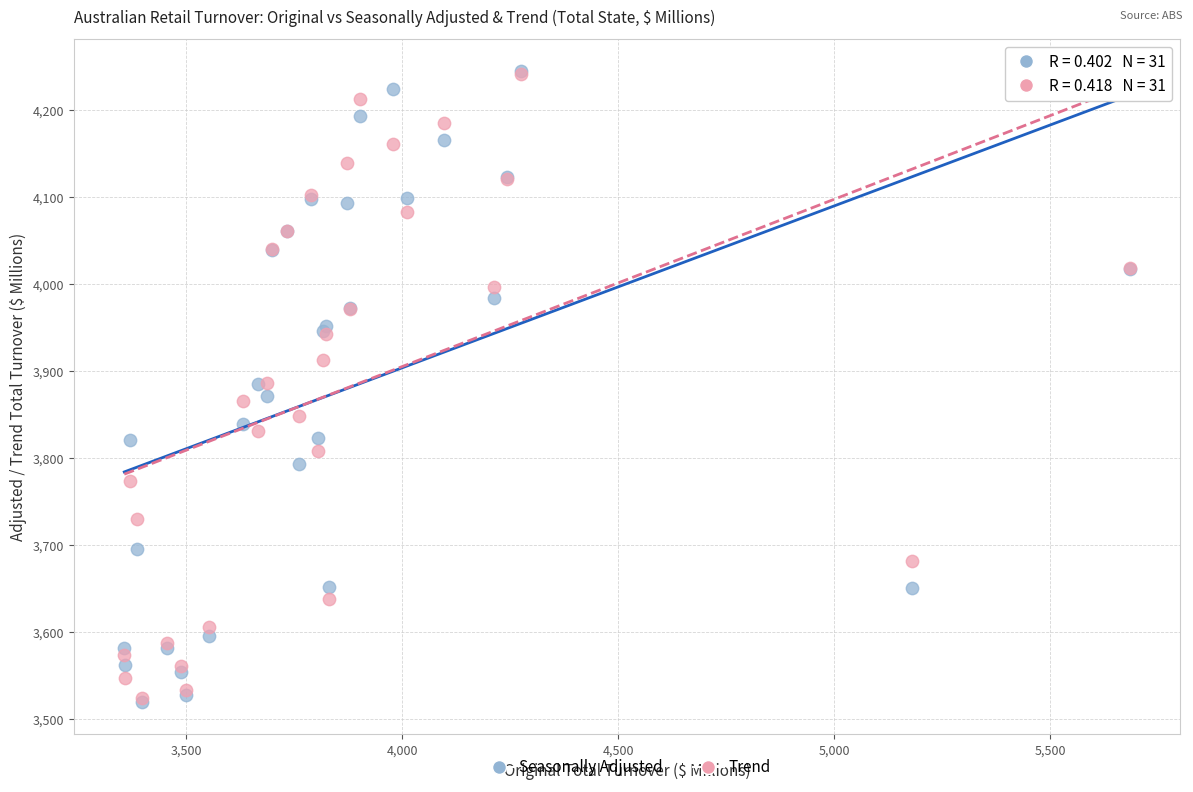

What are all the series names shown in the legend?

Seasonally Adjusted, Trend